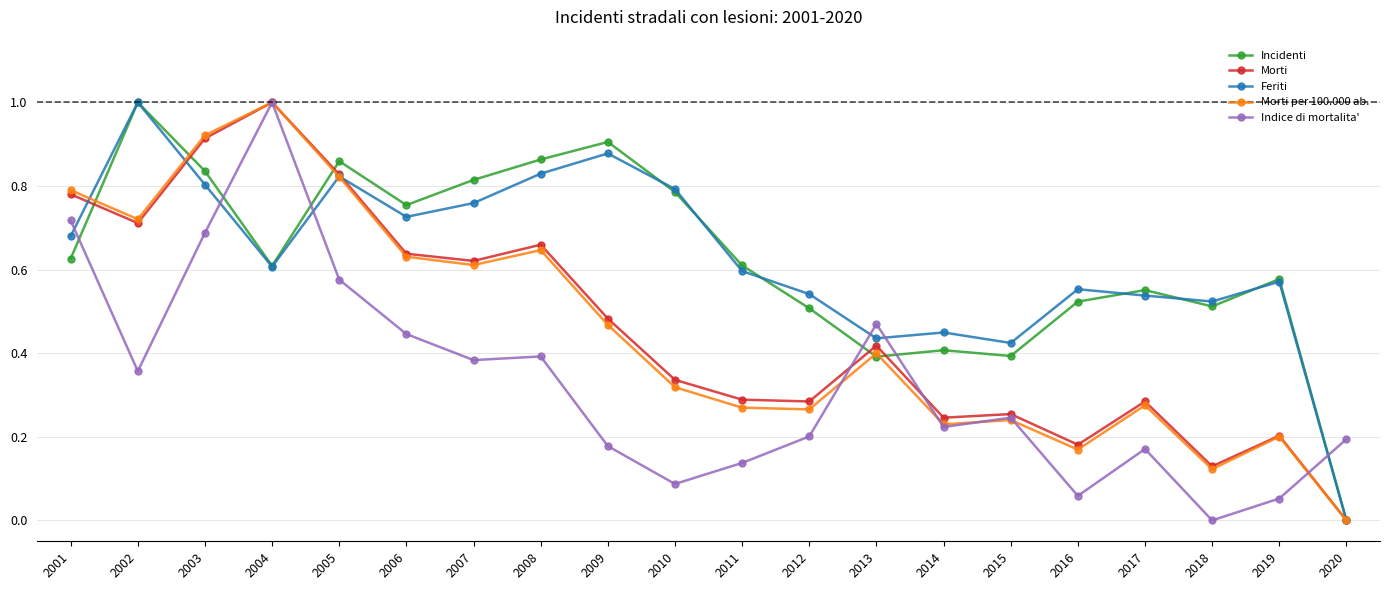

At which label does Feriti reach its minimum?

2020